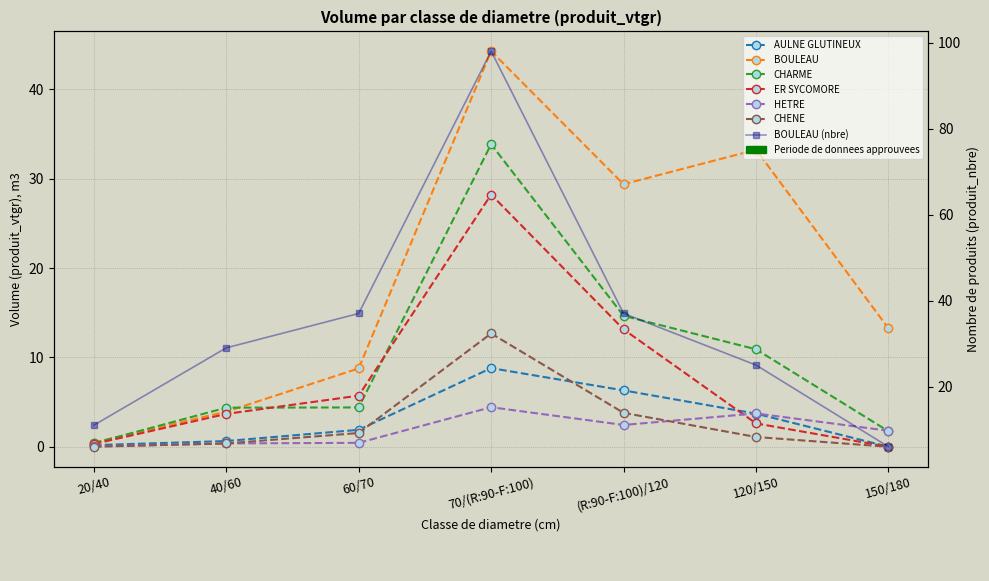

Between 40/60 and 70/(R:90-F:100), which is larger?

70/(R:90-F:100)